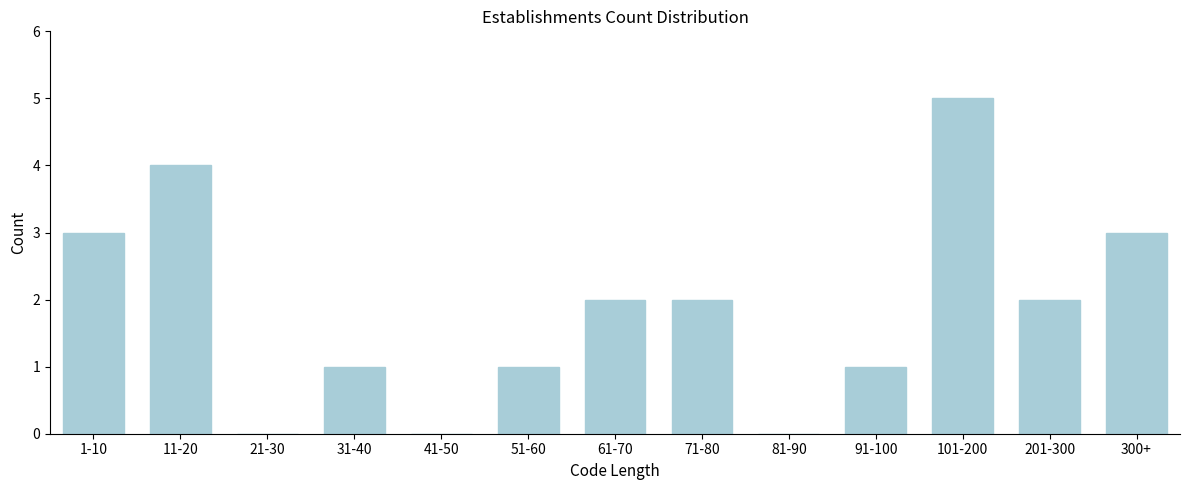

Reading left to right, transcribe all the data shown in this chart.

1-10=3	11-20=4	21-30=0	31-40=1	41-50=0	51-60=1	61-70=2	71-80=2	81-90=0	91-100=1	101-200=5	201-300=2	300+=3